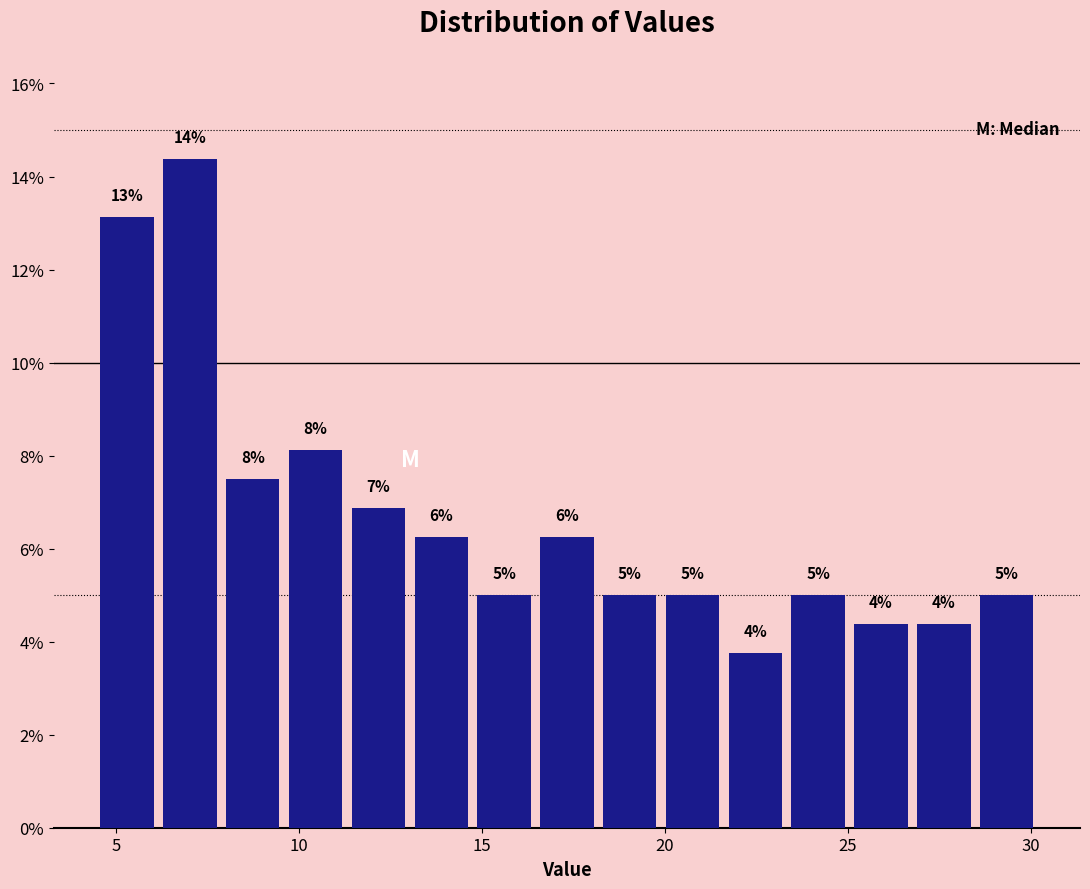

Read against the x-axis, roughly where is the centre of the tallest bar?

7.0